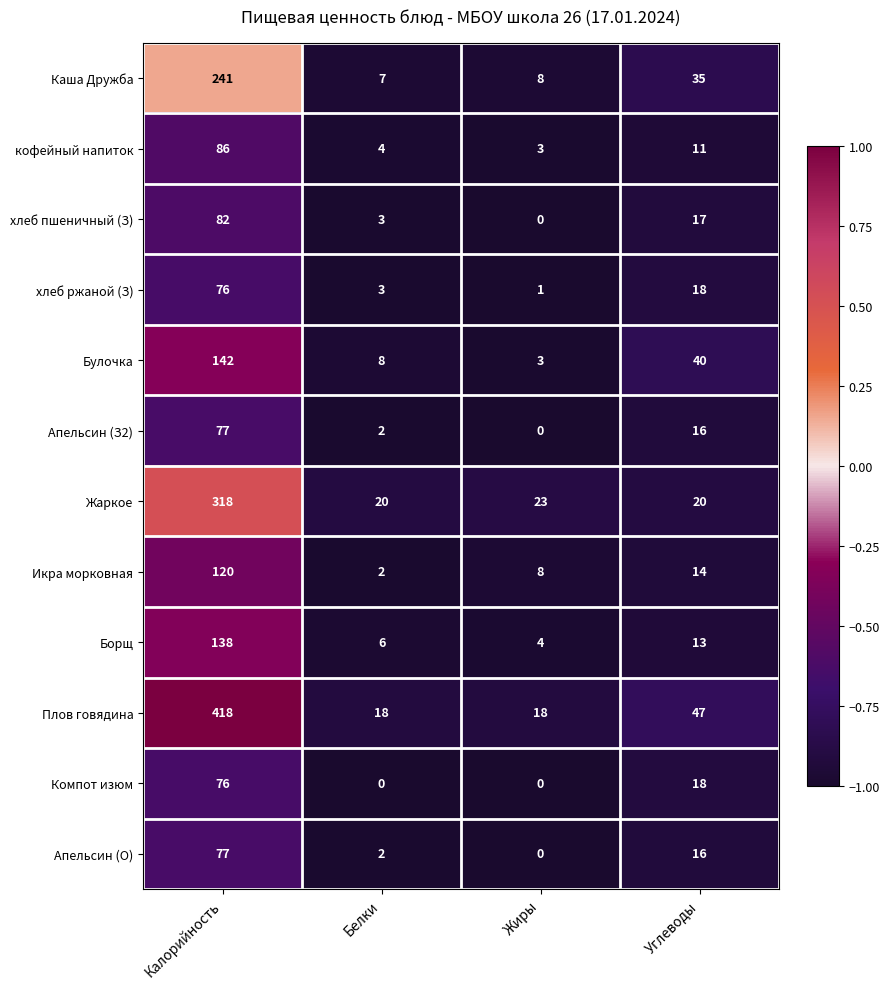

Between Белки and Углеводы, which series saw the biggest shift?

Булочка